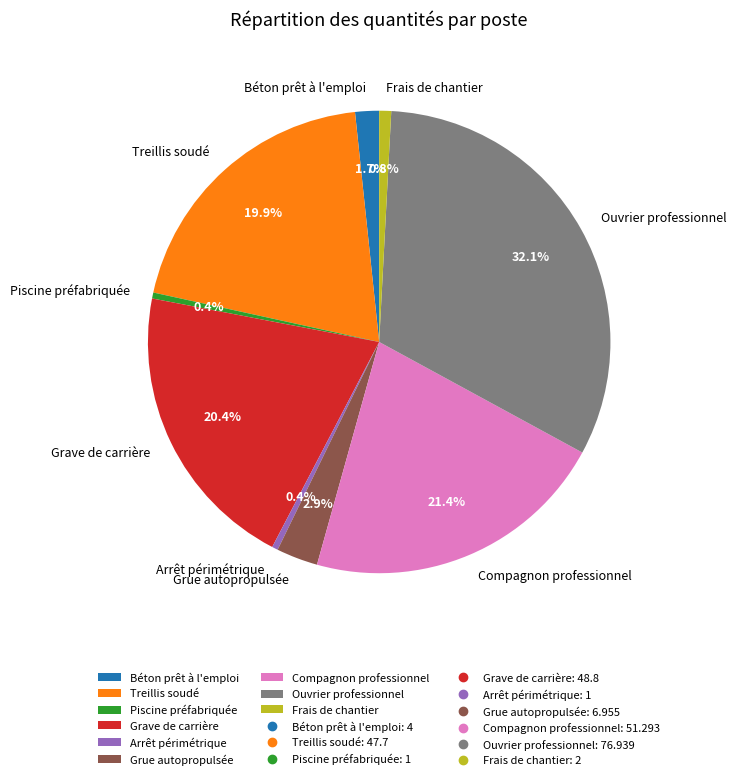

What is the largest slice in the pie chart?

Ouvrier professionnel